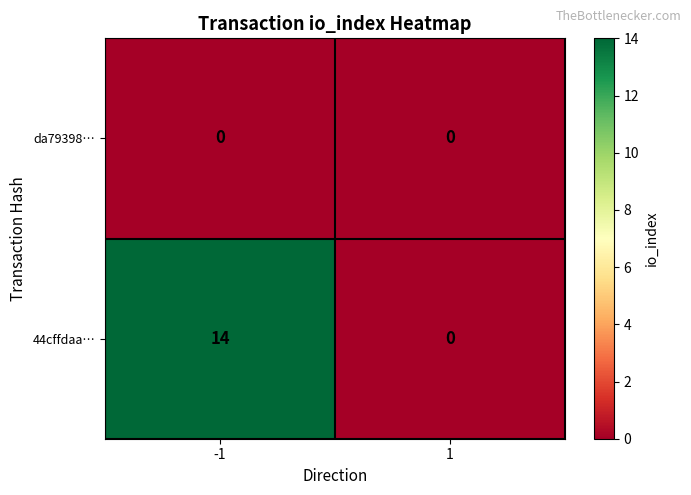

Reading left to right, extract all data points from this chart.

da79398…: -1=0	1=0
44cffdaa…: -1=14	1=0